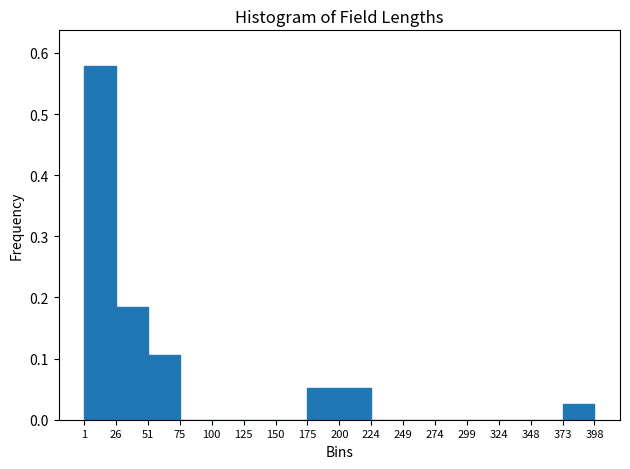

How tall is the bar that spans 1 to 26 on the x-axis? The values are not printed on the chart, so give them approximately, as read against the axis.

0.58